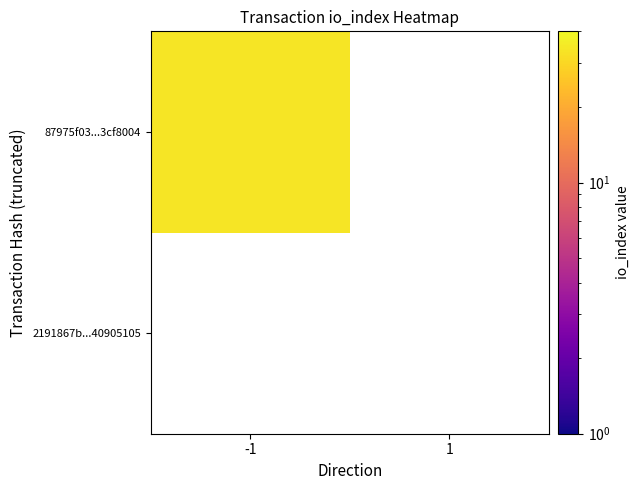

True or false: 87975f03...3cf8004 has a value of 34.0 at -1.

True